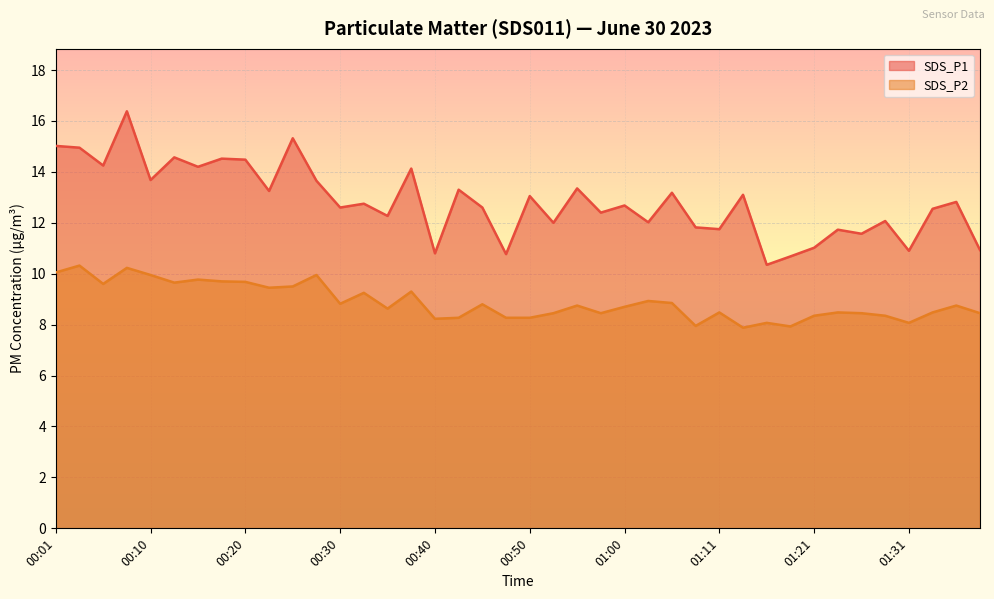

True or false: SDS_P2 and SDS_P1 intersect in this chart.

False